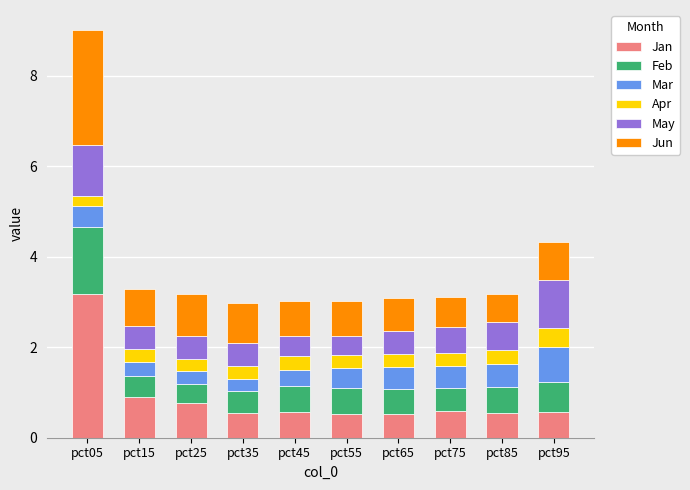

At which category is the sum across all series the highest?

pct05